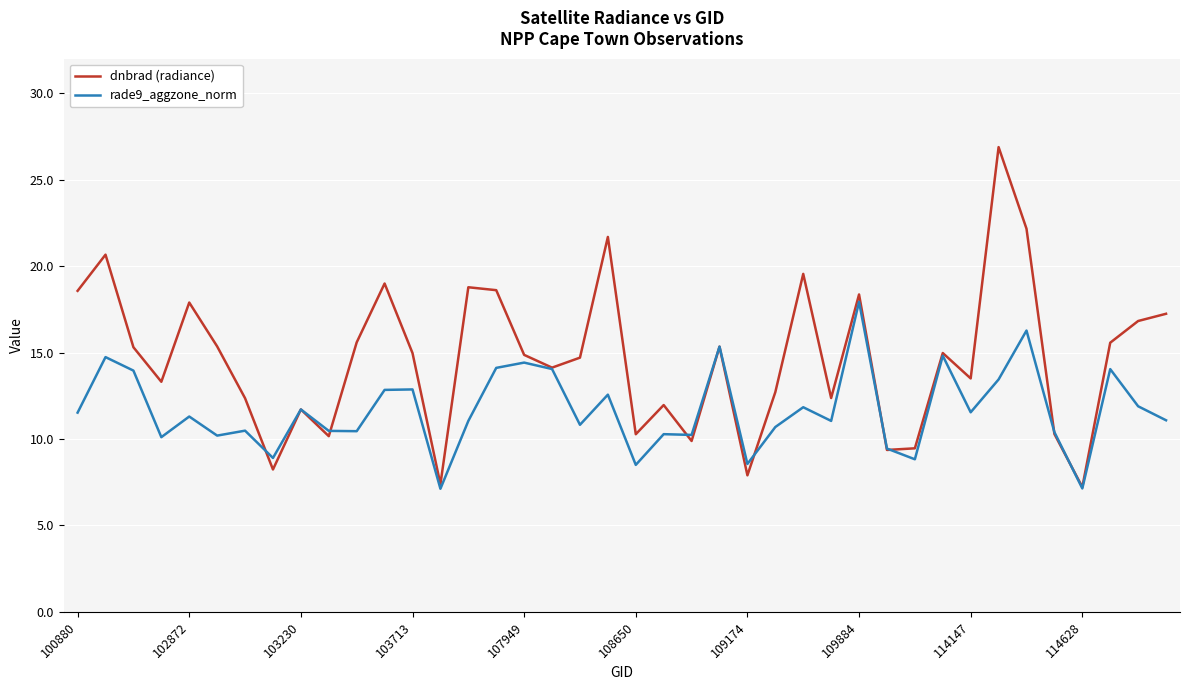

Does the chart display data point markers on the line(s)?

No